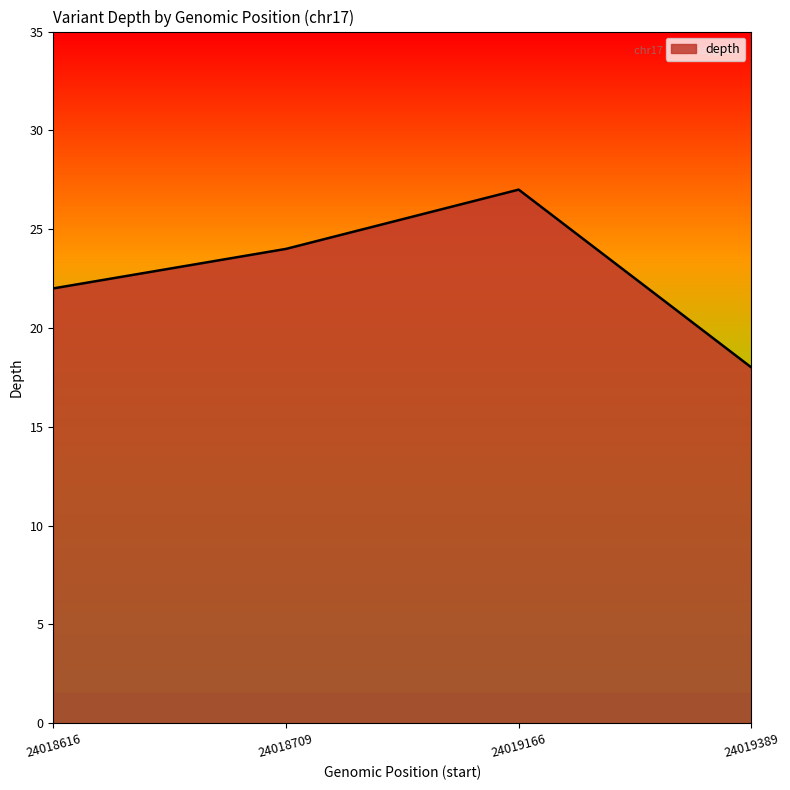

How many series are shown in this chart?

1